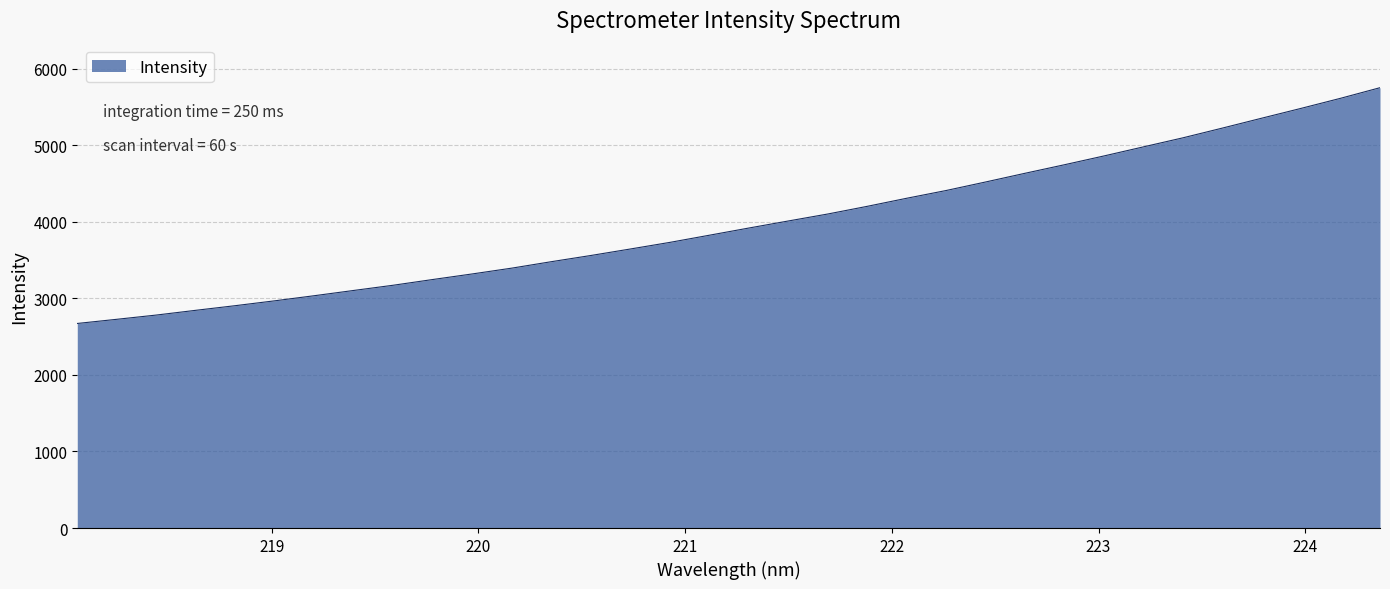

What is the difference between the maximum and minimum values?

3078.7